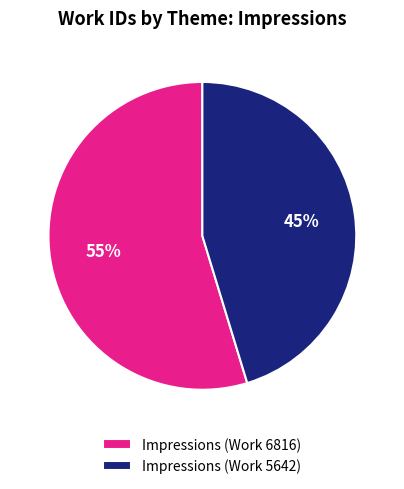

Is Impressions (Work 5642) the majority of the pie?

No